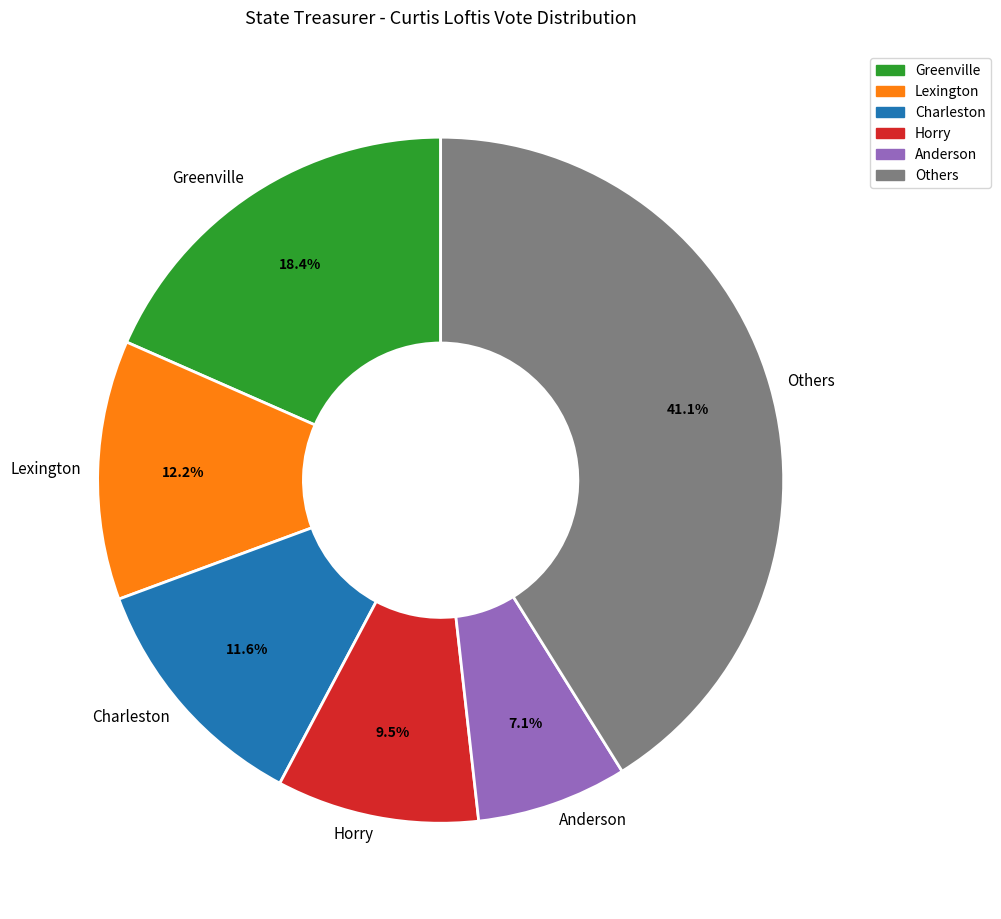

The Lexington slice represents 12% of the pie. True or false?

True